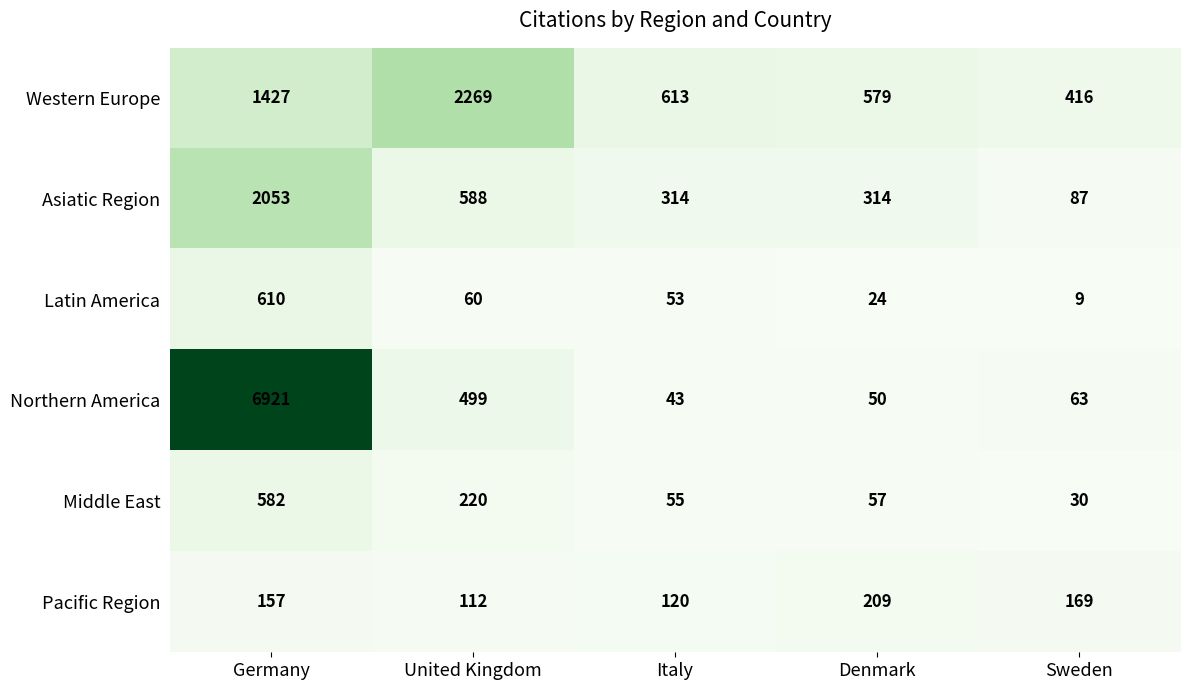

What is the difference between the second highest and minimum values in the Pacific Region series?

57